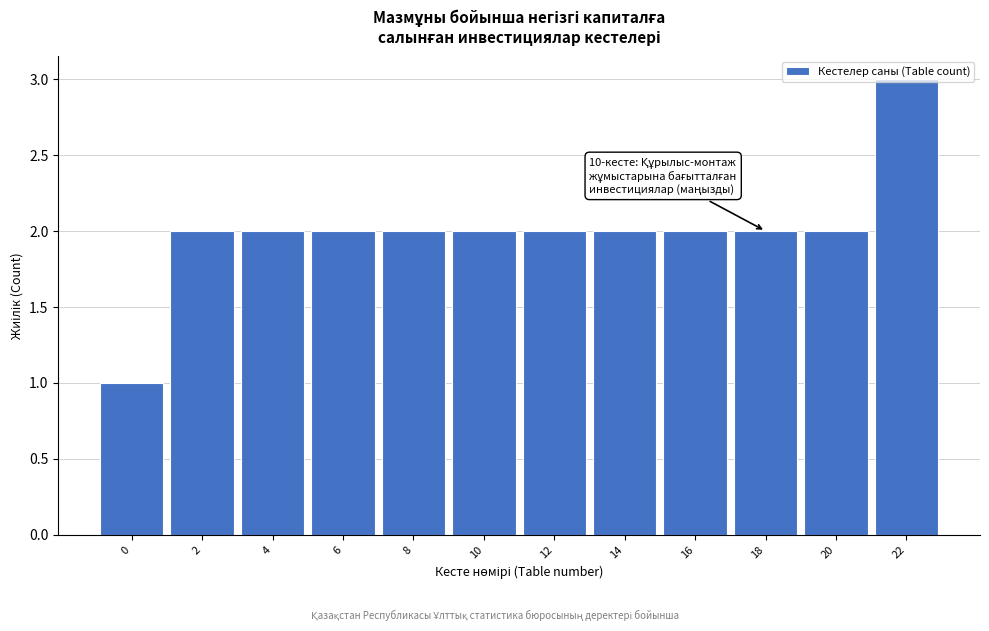

The value at 2 is 0. True or false?

False